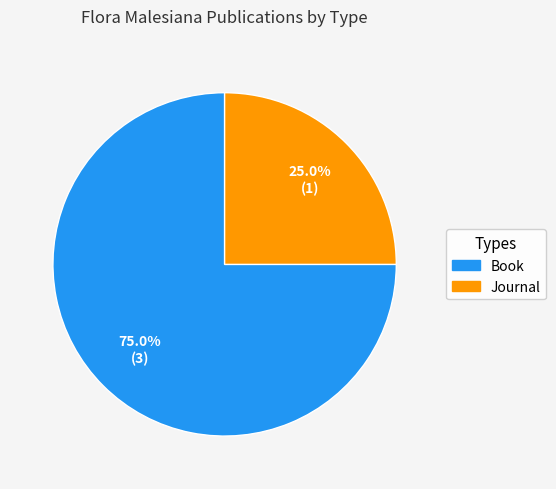

Which slice represents more than half of the pie?

Book